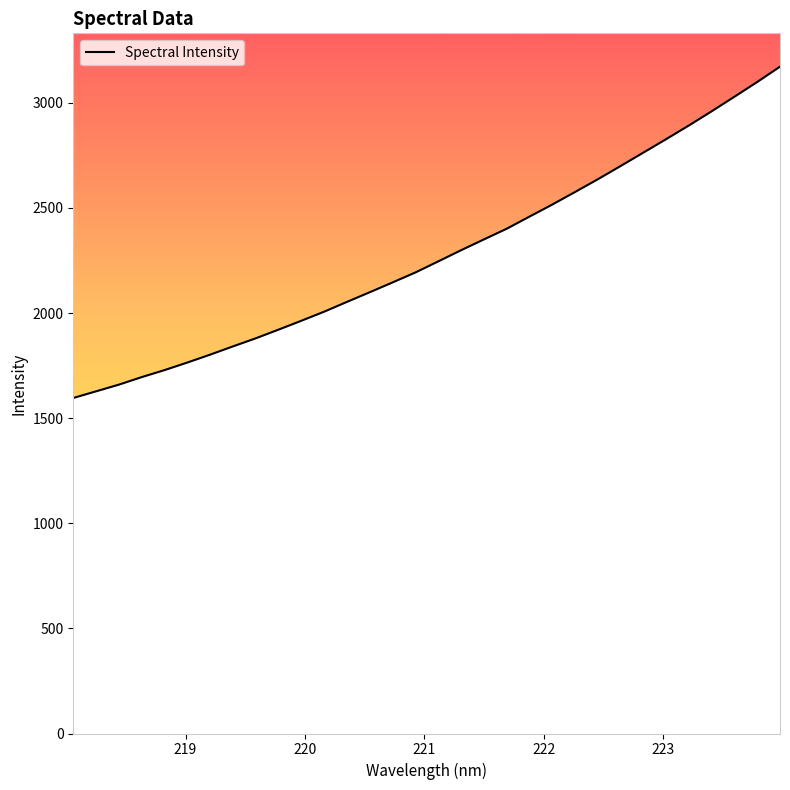

What is the maximum value shown in the chart?

3172.1